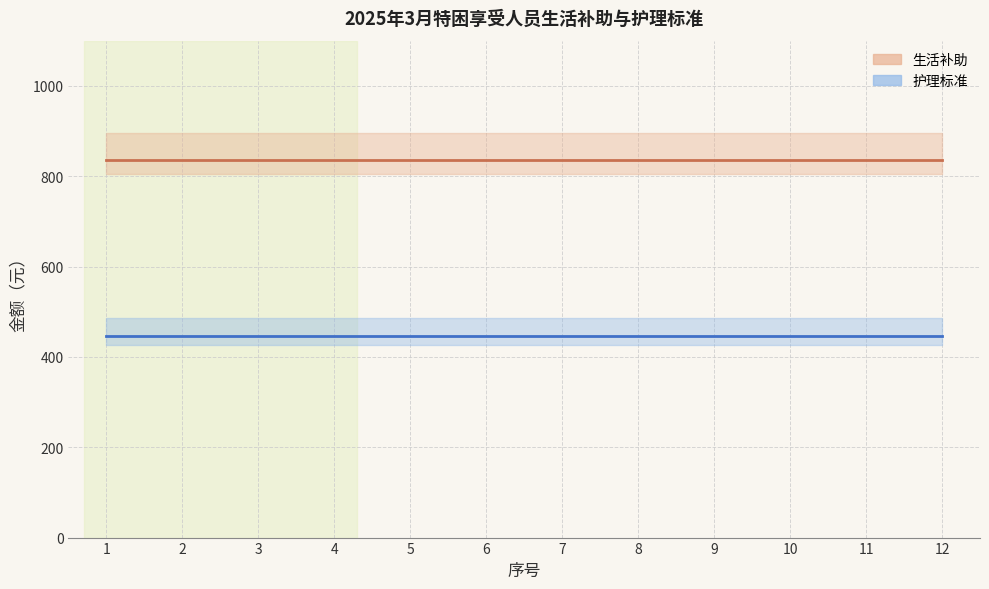

Reading left to right, list all the values displayed in this chart.

生活补助均线: 1=835	2=835	3=835	4=835	5=835	6=835	7=835	8=835	9=835	10=835	11=835	12=835
护理标准均线: 1=447	2=447	3=447	4=447	5=447	6=447	7=447	8=447	9=447	10=447	11=447	12=447